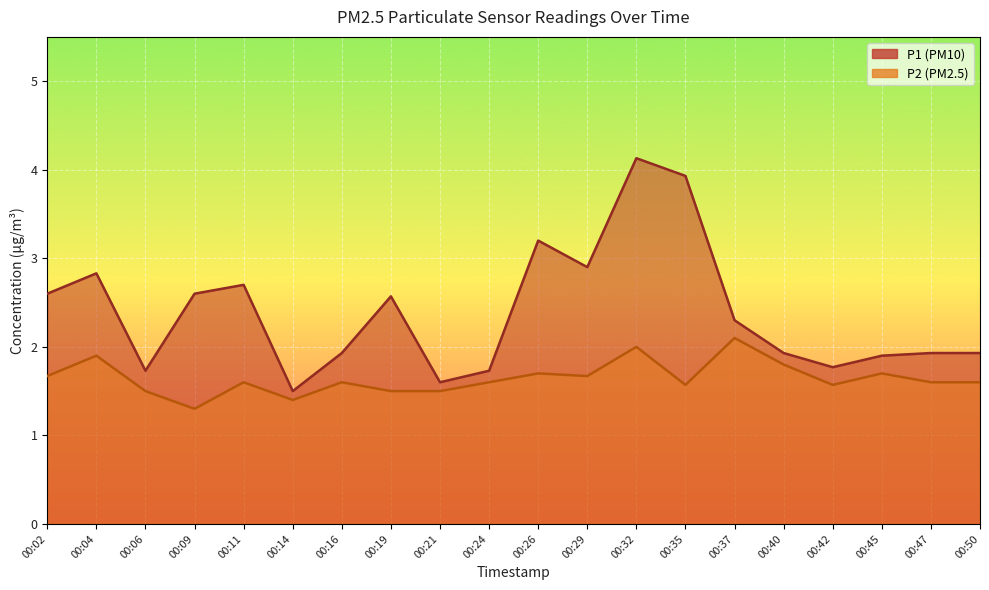

The value of P2 at 00:26 is 0.8. True or false?

False